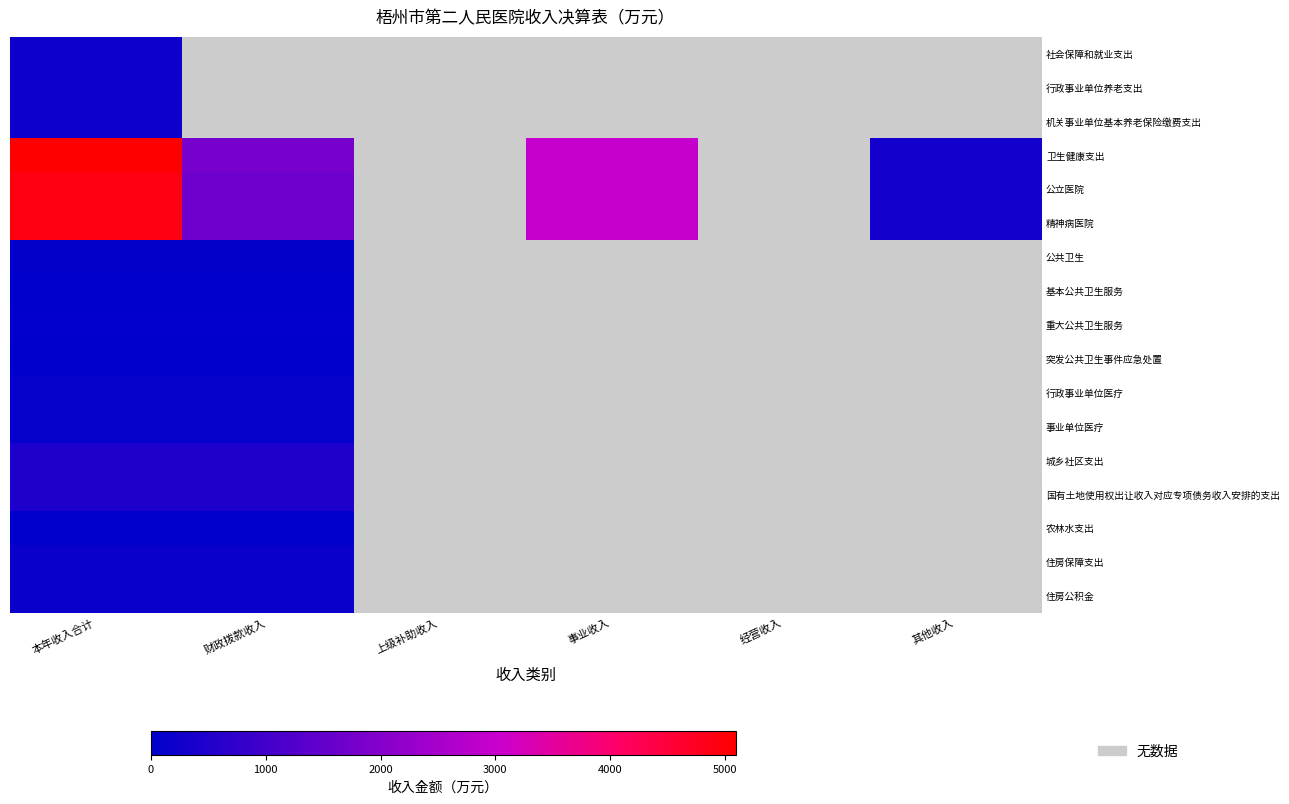

Between 财政拨款收入 and 本年收入合计, which is larger?

本年收入合计